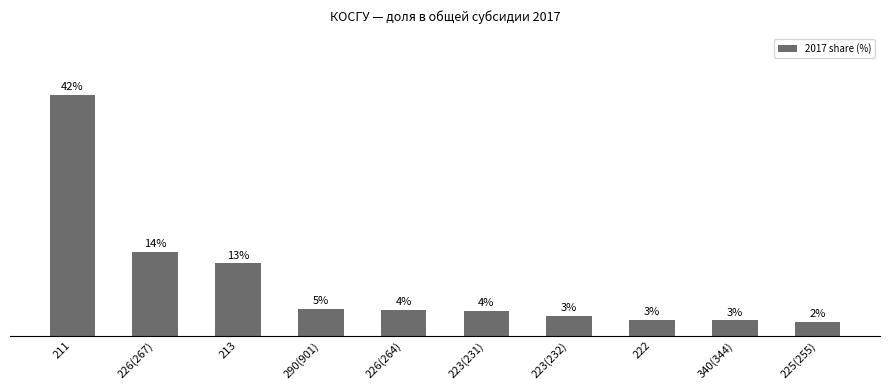

The chart shows a value of 4.8 at 222. True or false?

False